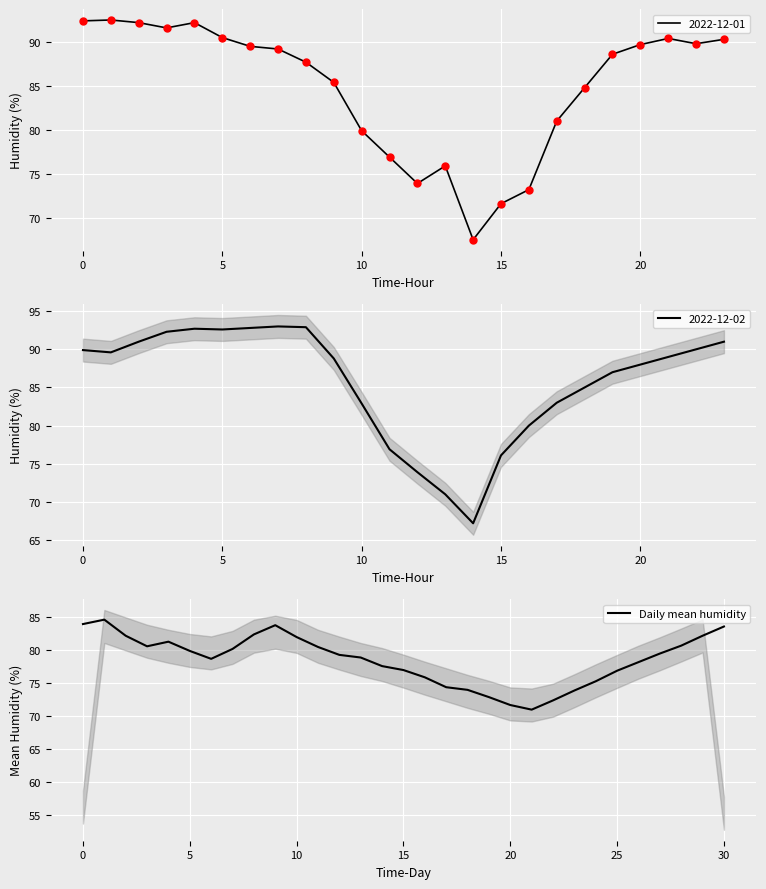

True or false: Daily mean humidity has a value of 140.4 at 5.

False